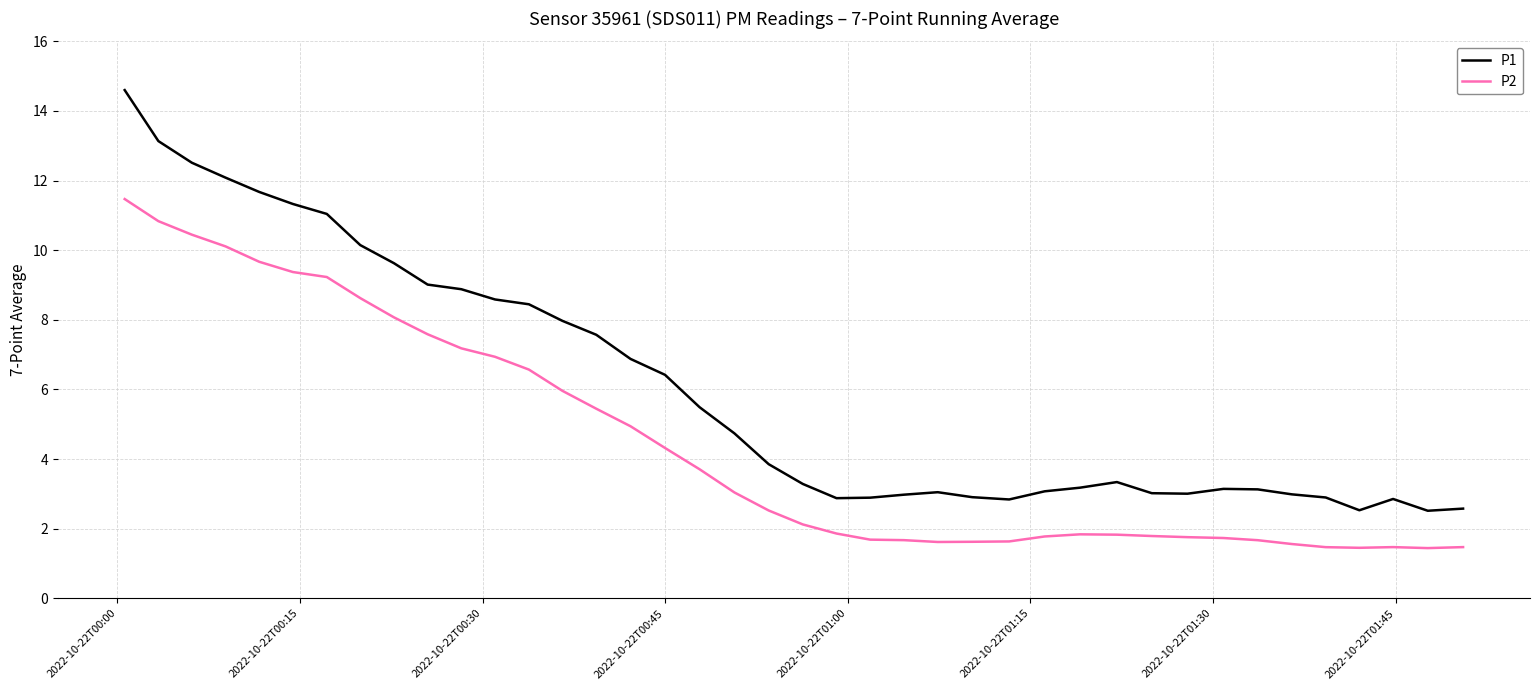

List the series in order of their overall mean, highest first.

P1, P2